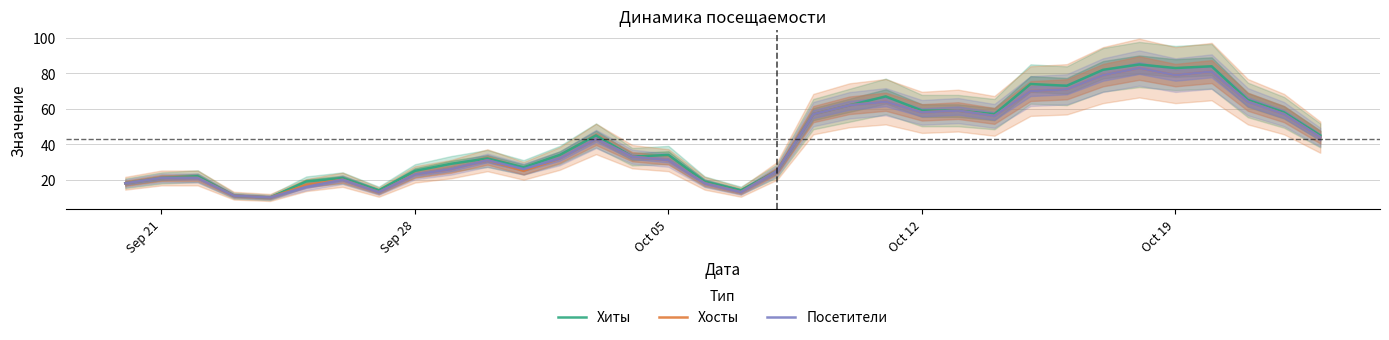

How many distinct data groups are displayed?

3